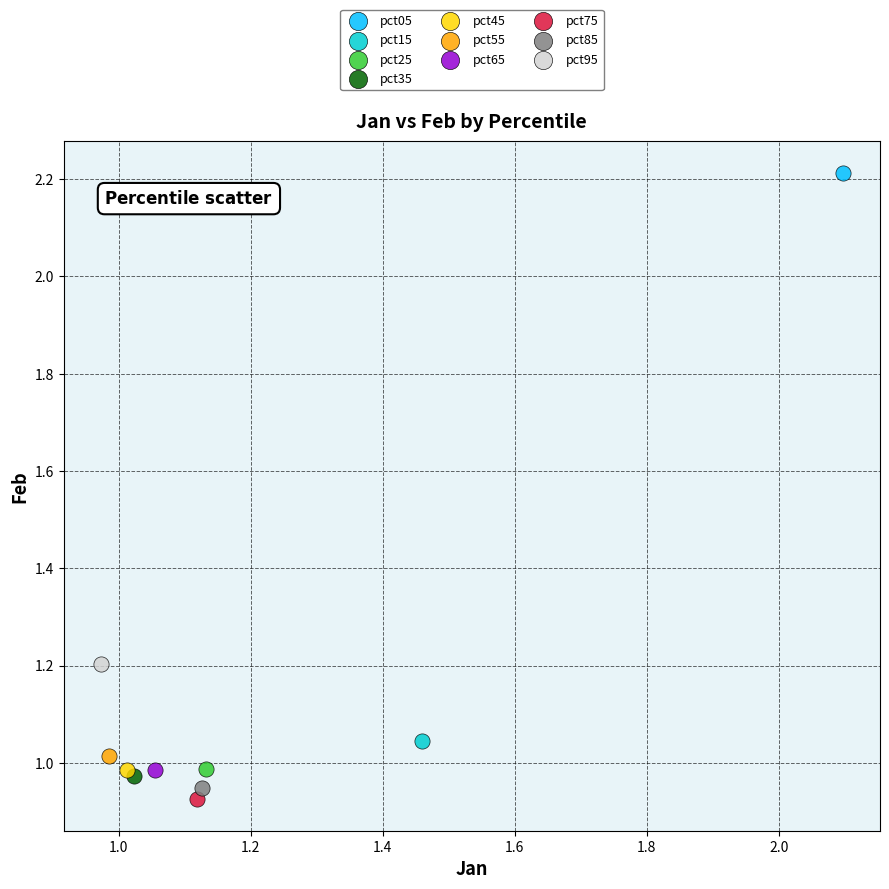

What are all the series names shown in the legend?

pct05, pct15, pct25, pct35, pct45, pct55, pct65, pct75, pct85, pct95